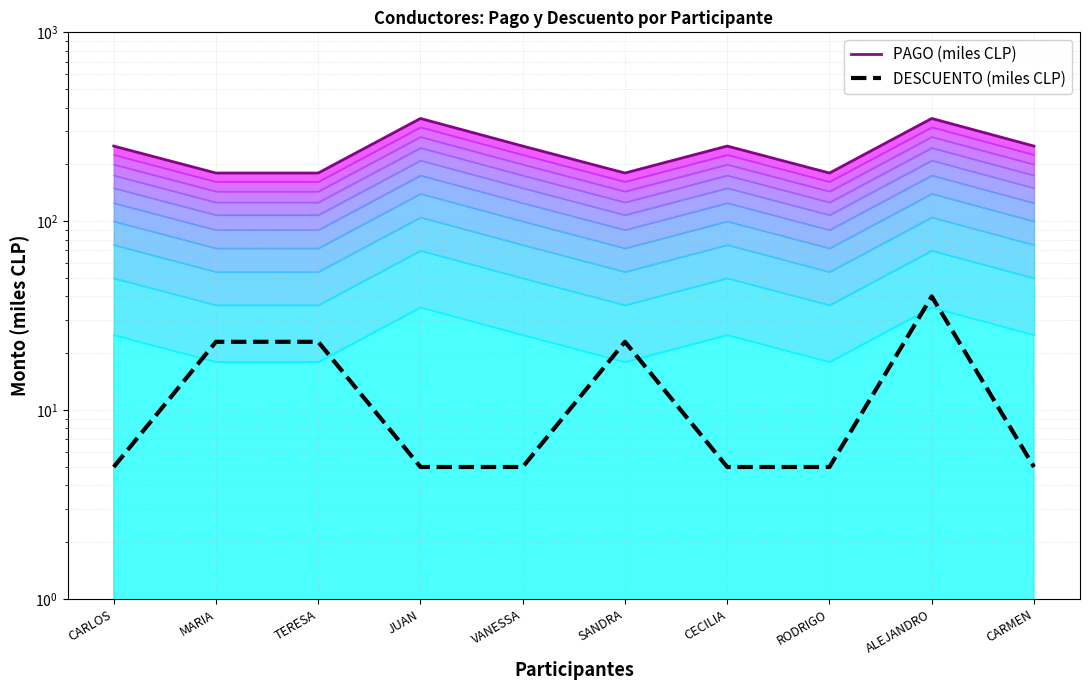

What is the greatest value displayed?

350